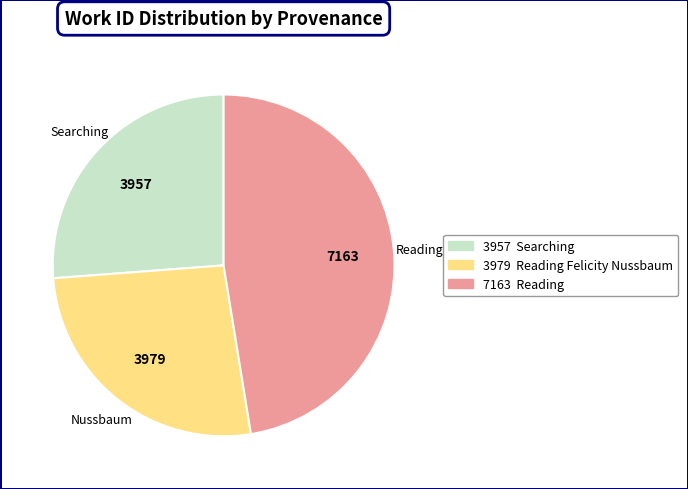

Is there any slice that represents more than half of the pie?

No